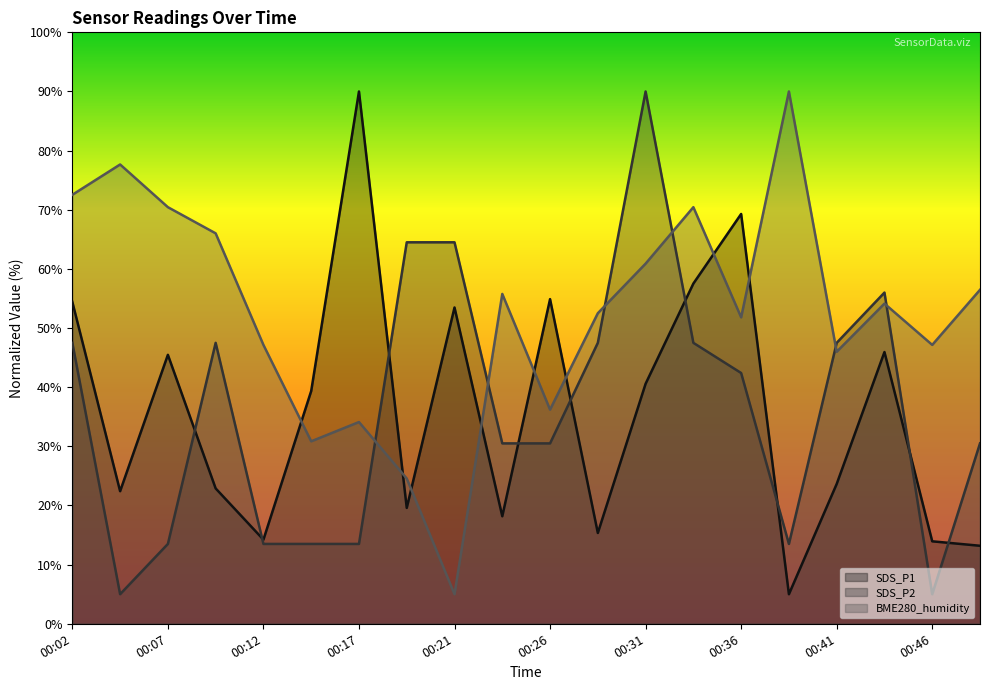

What is the total value across all series at 00:12?

74.9